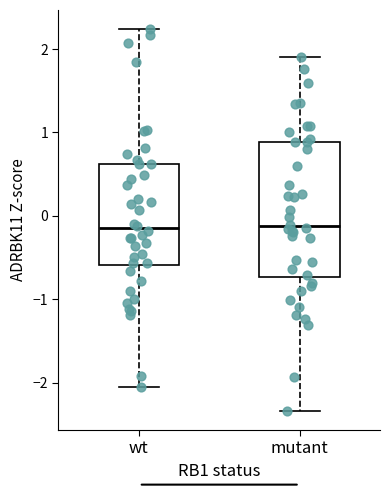

Reading left to right, read every box against the y-axis: the position of its median line, the range the box covers, and the ends of its whiskers. The values are not printed on the chart, so give them approximately, as read against the axis.

wt: median -0.2, box -0.6 to 0.6, whiskers -2.0 to 2.2
mutant: median -0.1, box -0.7 to 0.9, whiskers -2.3 to 1.9